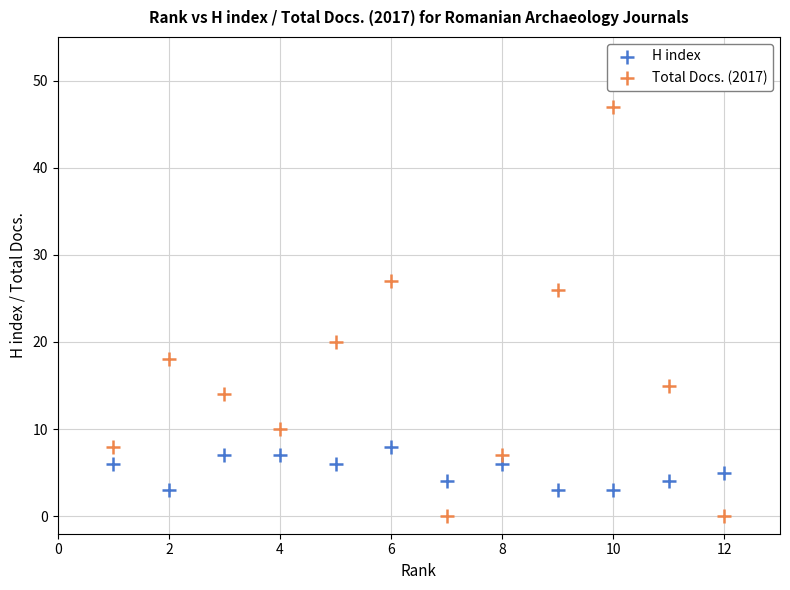

What are all the series names shown in the legend?

H index, Total Docs. (2017)